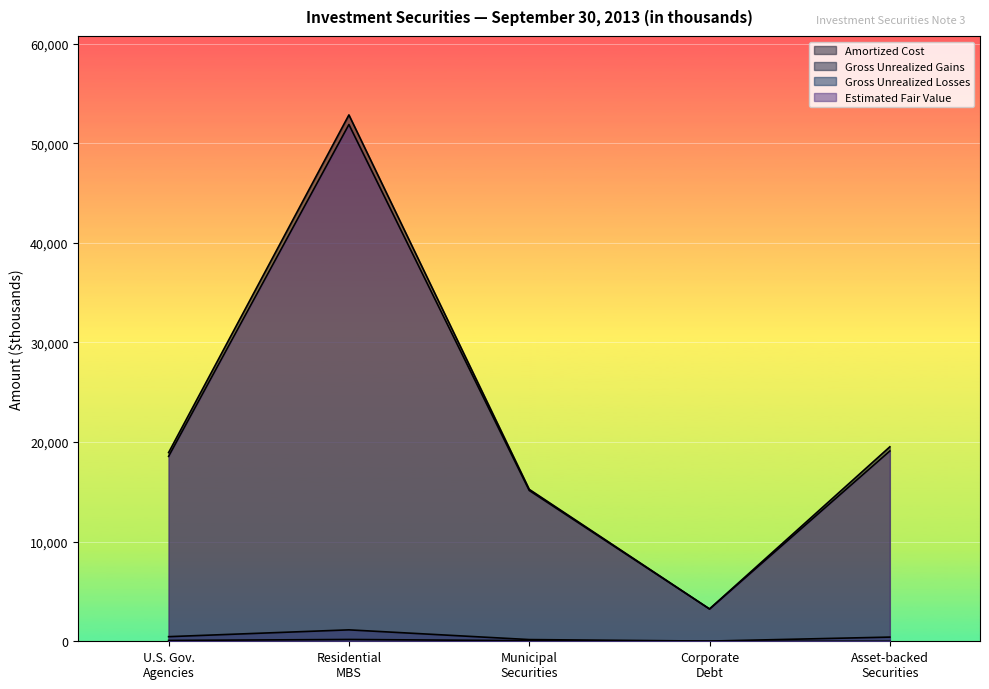

In Gross Unrealized Gains, how many points are higher than both neighbors (excluding endpoints)?

1